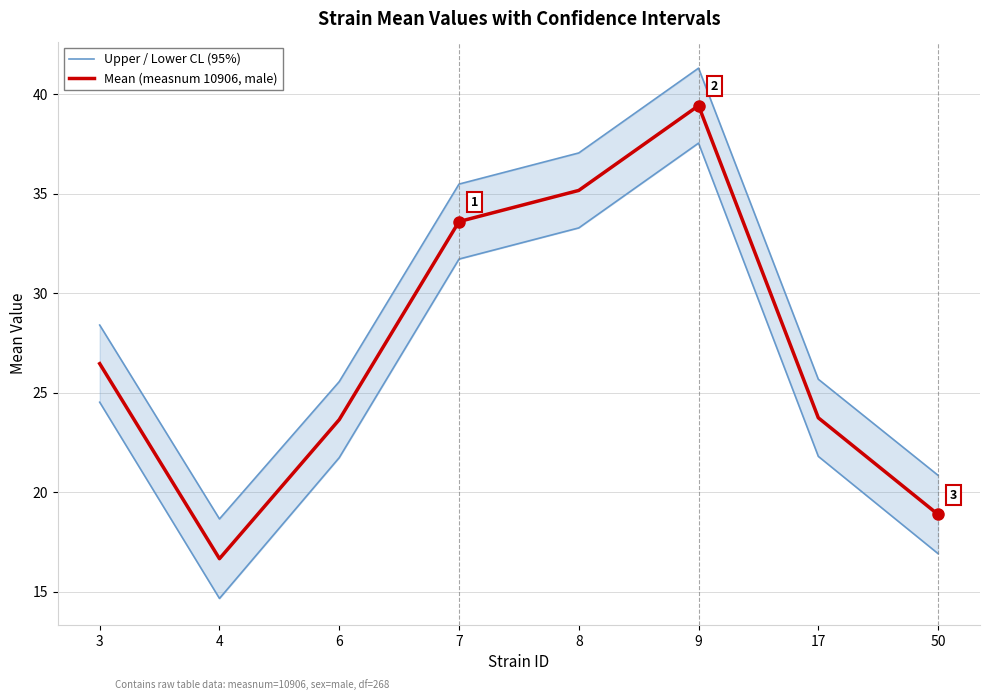

Reading left to right, transcribe all the data shown in this chart.

Upper / Lower CL (95%): 28.4	18.7	25.6	35.5	37.1	41.3	25.7	20.8
Mean (measnum 10906, male): 26.5	16.7	23.6	33.6	35.2	39.4	23.7	18.9